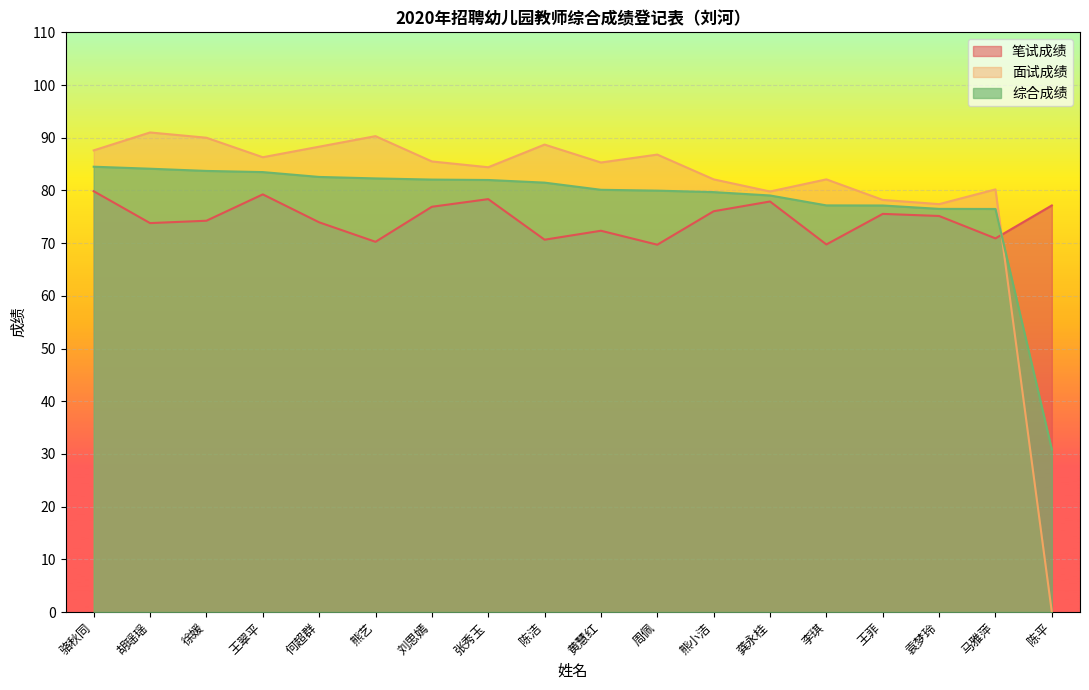

The value of 笔试成绩 at 熊小洁 is 76.0. True or false?

True